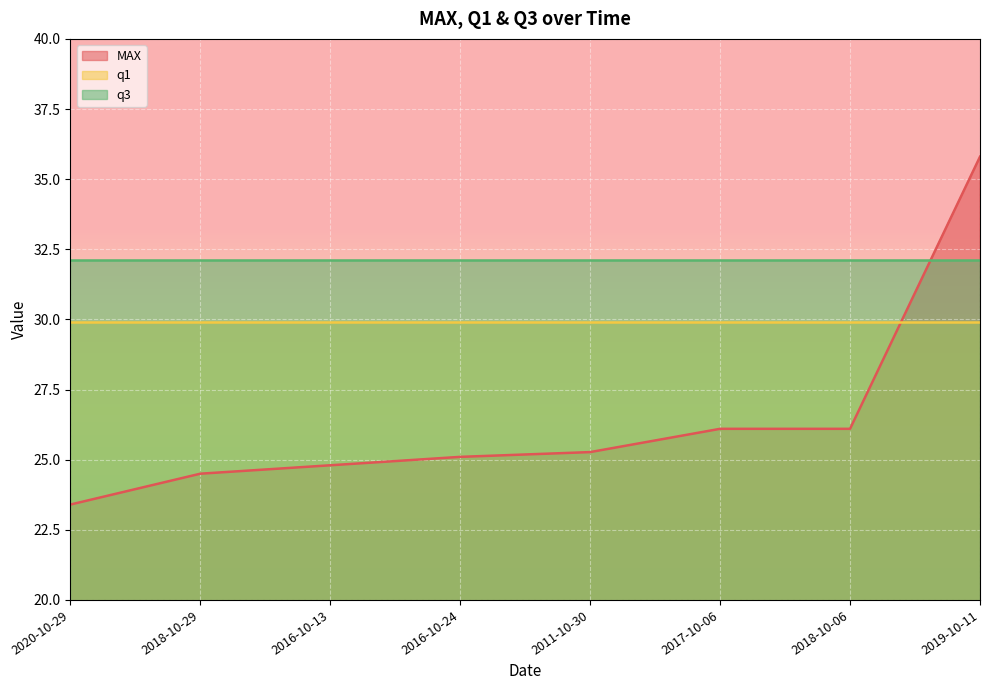

Does the chart display data point markers on the line(s)?

No